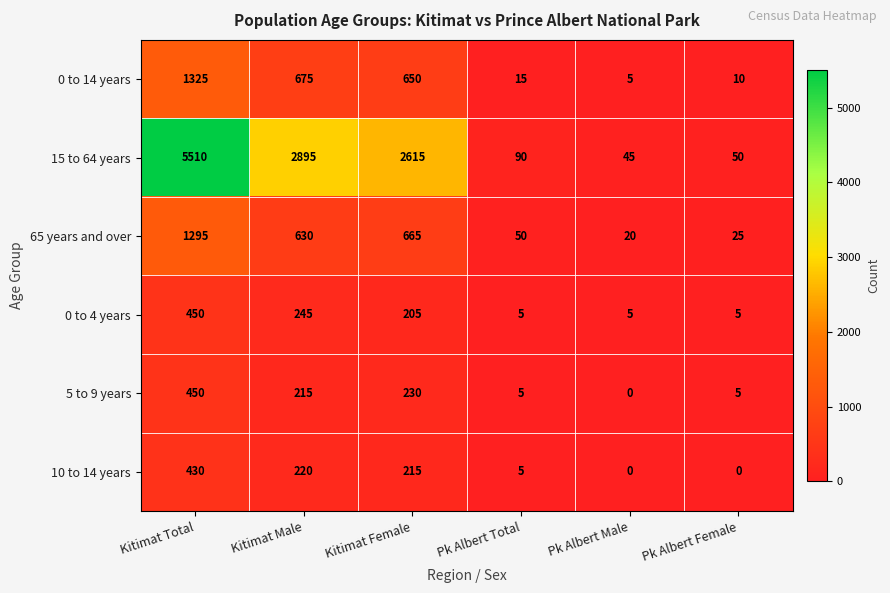

The value of 10 to 14 years at Kitimat Male is 134. True or false?

False